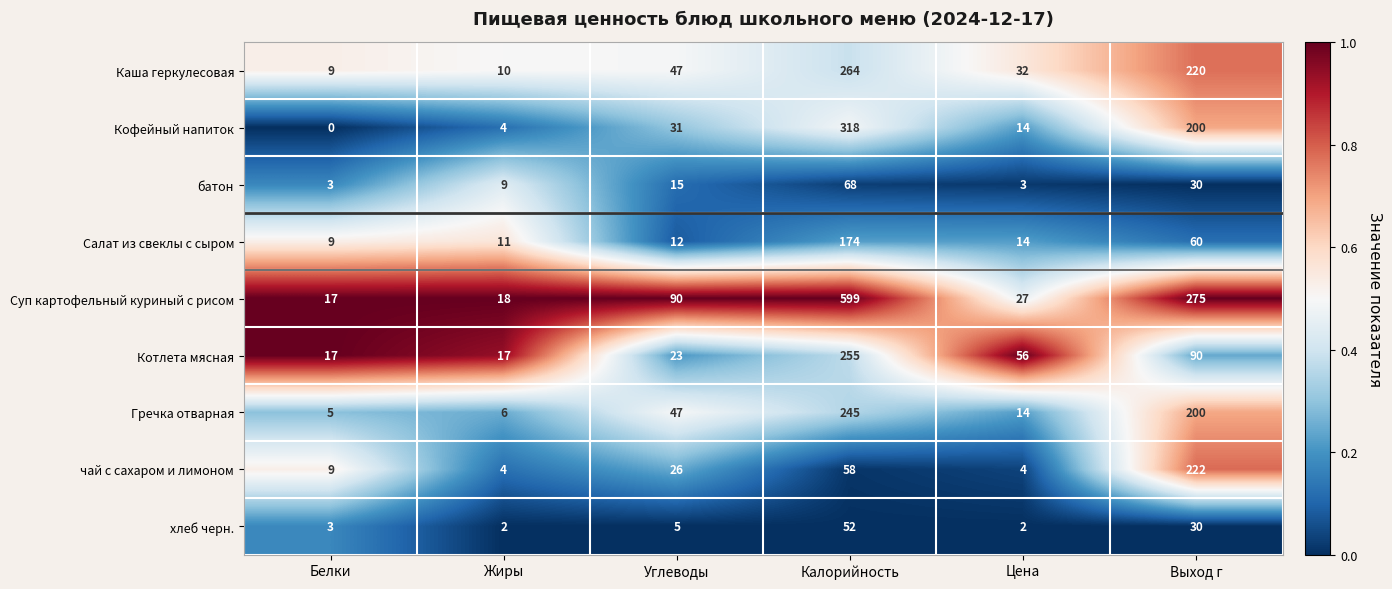

At how many categories does at least one series exceed 0?

6